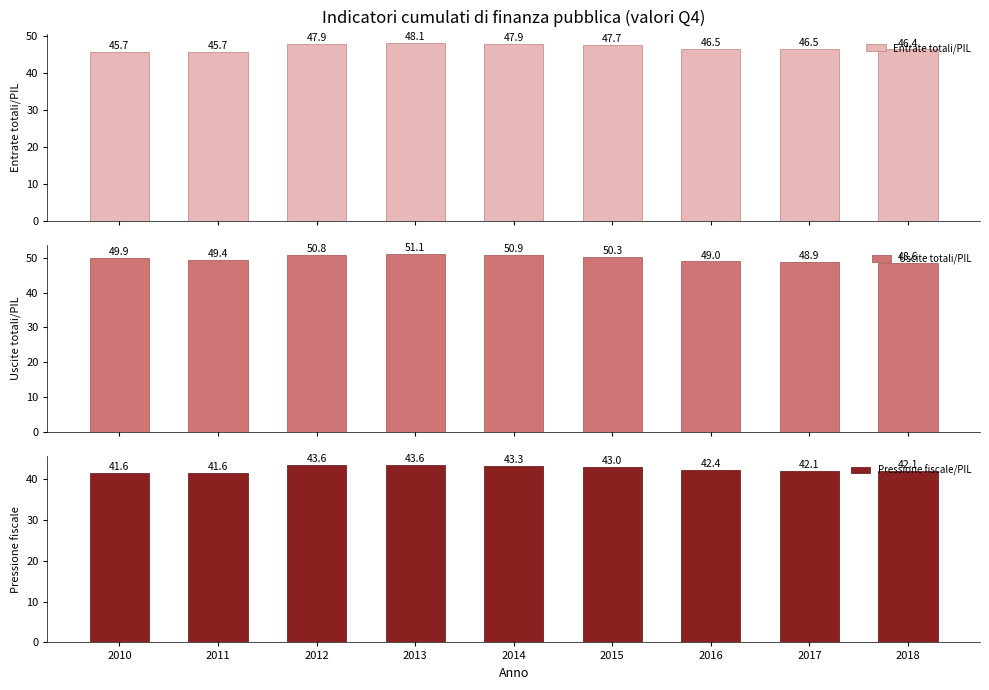

Which series has the largest total across all categories?

Uscite totali/PIL